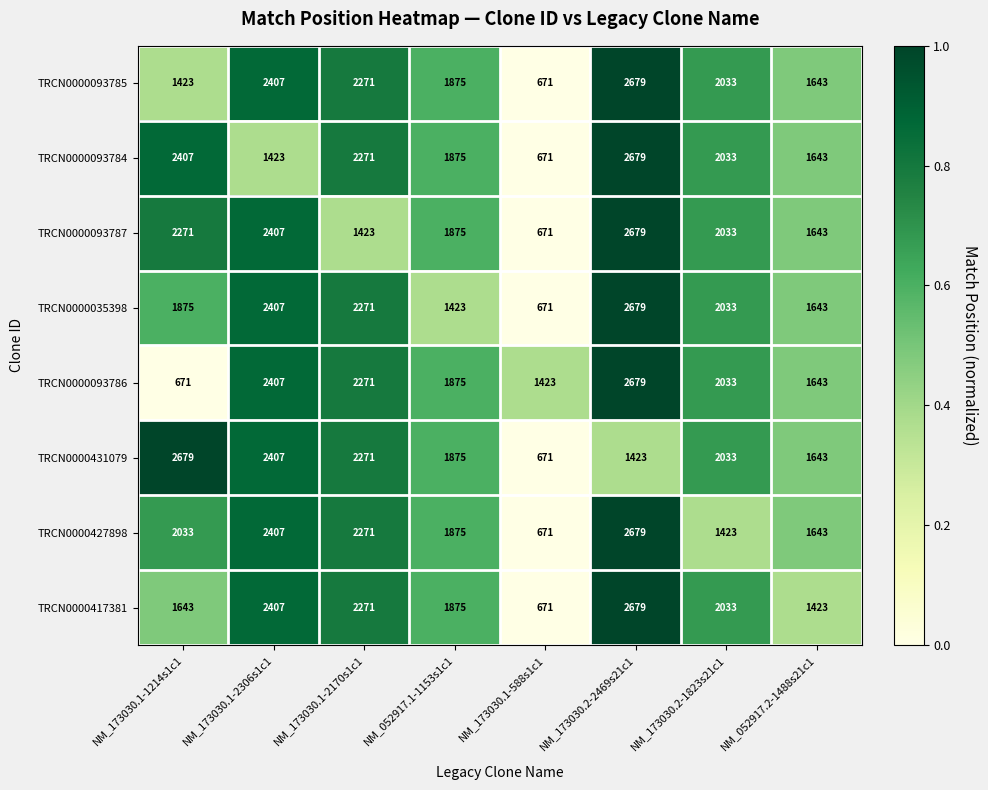

Which category has the lowest value in the TRCN0000093787 series?

NM_173030.1-588s1c1